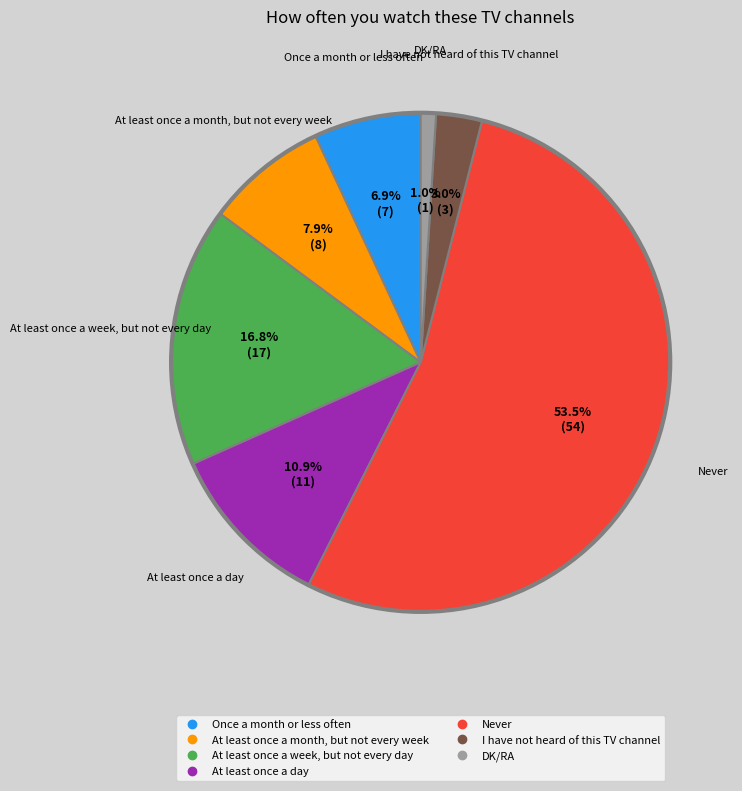

Rank the categories by value from lowest to highest.

DK/RA, I have not heard of this TV channel, Once a month or less often, At least once a month, but not every week, At least once a day, At least once a week, but not every day, Never